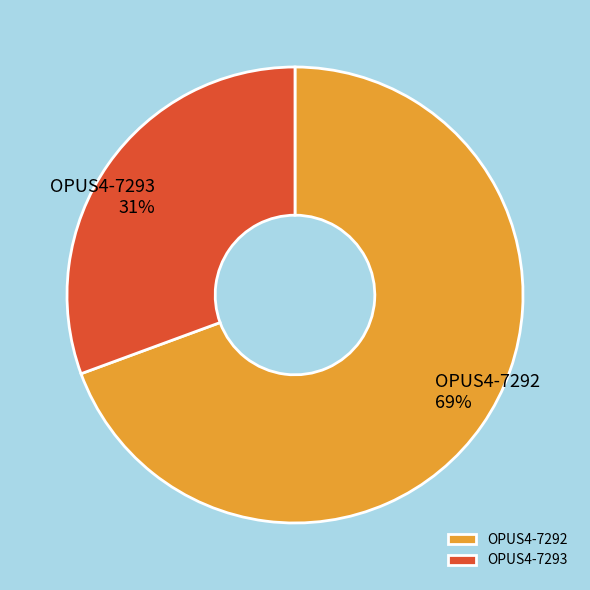

What percentage is the OPUS4-7293 slice, to the nearest percent?

31%